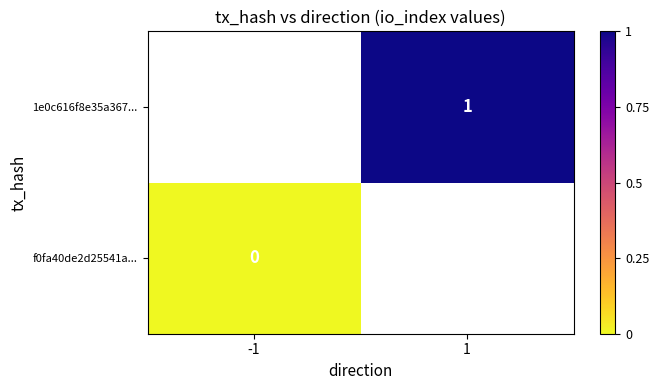

Which category has the highest value across all series?

1